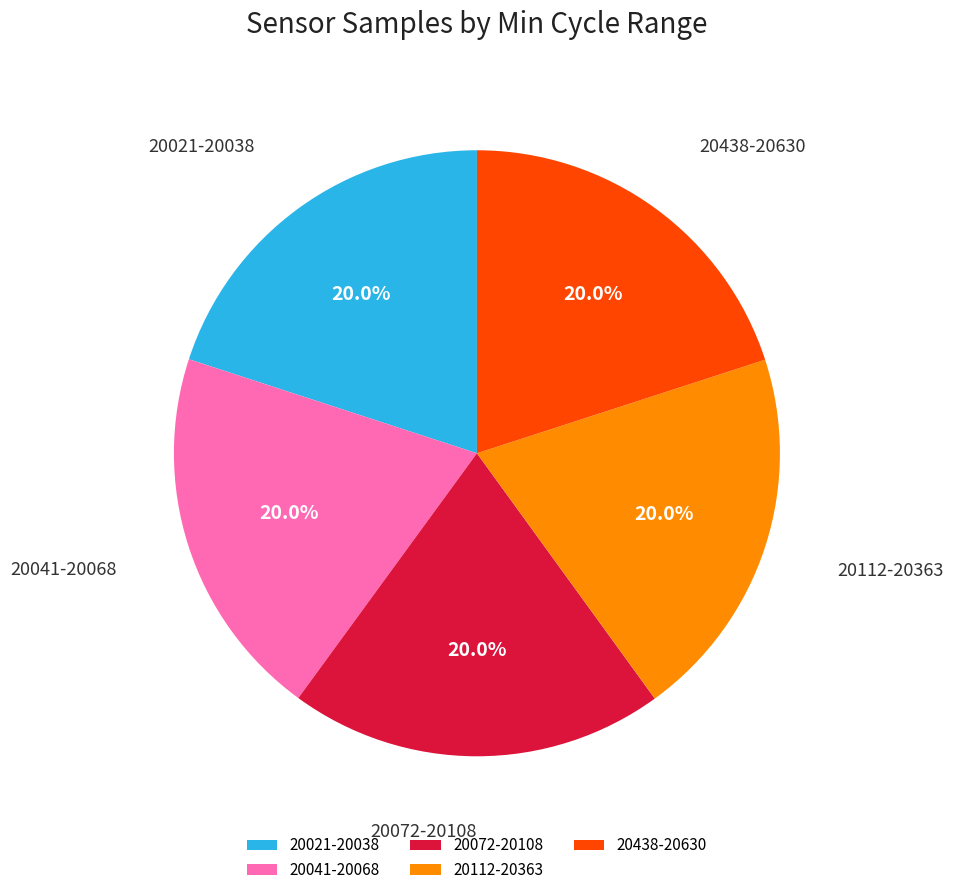

Does 20072-20108 account for over 50% of the chart?

No